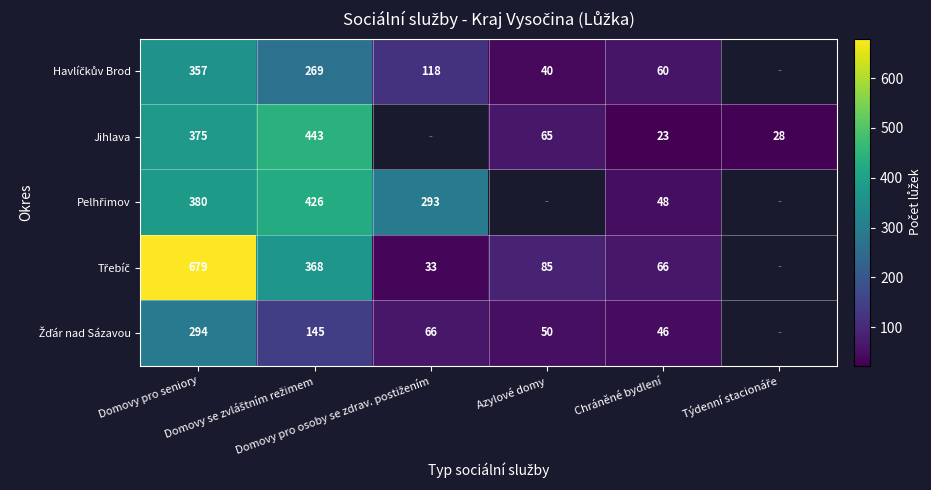

What is the difference between the second highest and minimum values in the Žďár nad Sázavou series?

99.0